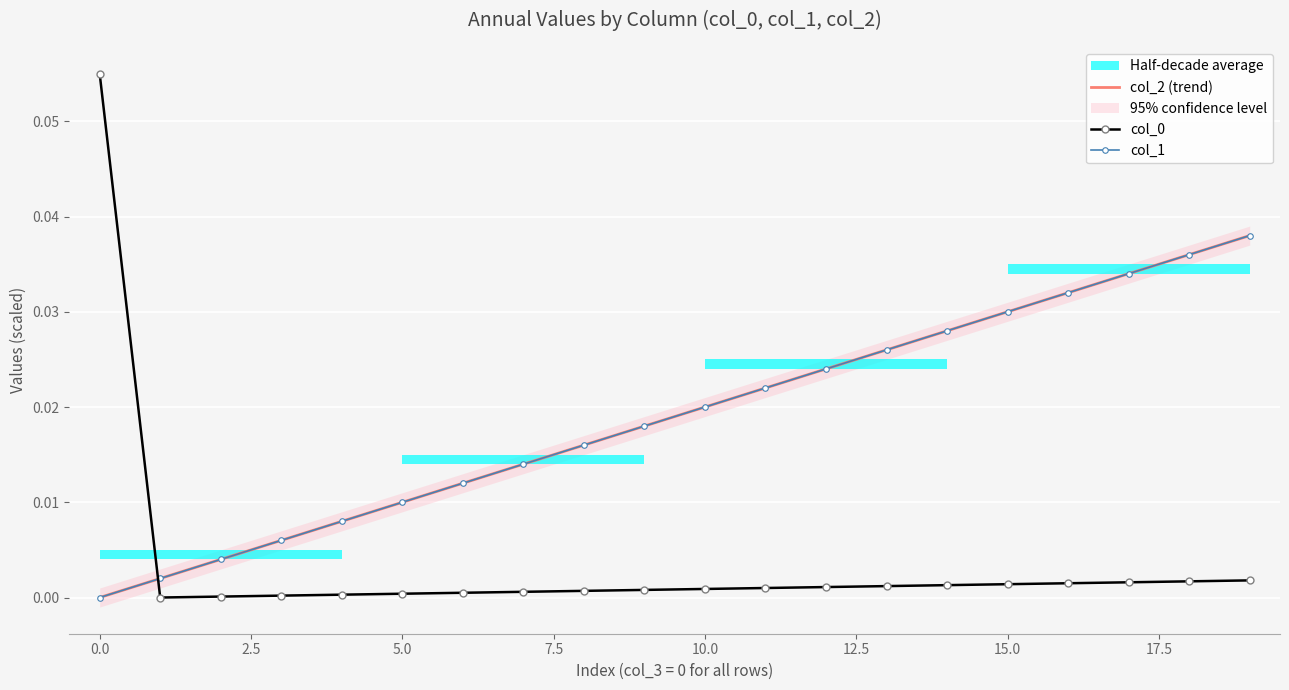

Reading left to right, transcribe all the data shown in this chart.

col_2 (trend): 0.0	0.0	0.0	0.0	0.0	0.0	0.0	0.0	0.0	0.0	0.0	0.0	0.0	0.0	0.0	0.0	0.0	0.0	0.0	0.0
col_0: 0.1	0.0	0.0	0.0	0.0	0.0	0.0	0.0	0.0	0.0	0.0	0.0	0.0	0.0	0.0	0.0	0.0	0.0	0.0	0.0
col_1: 0.0	0.0	0.0	0.0	0.0	0.0	0.0	0.0	0.0	0.0	0.0	0.0	0.0	0.0	0.0	0.0	0.0	0.0	0.0	0.0